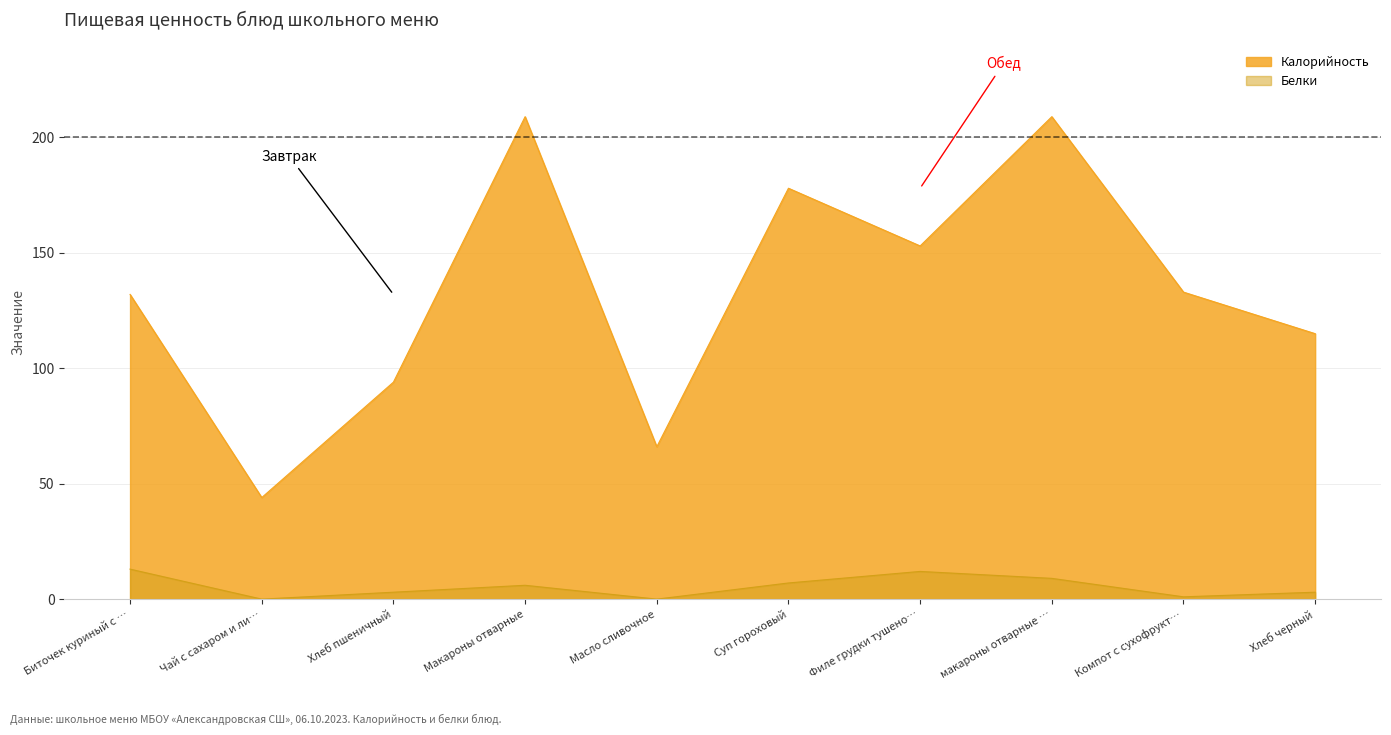

True or false: Белки and Калорийность cross at least once.

False